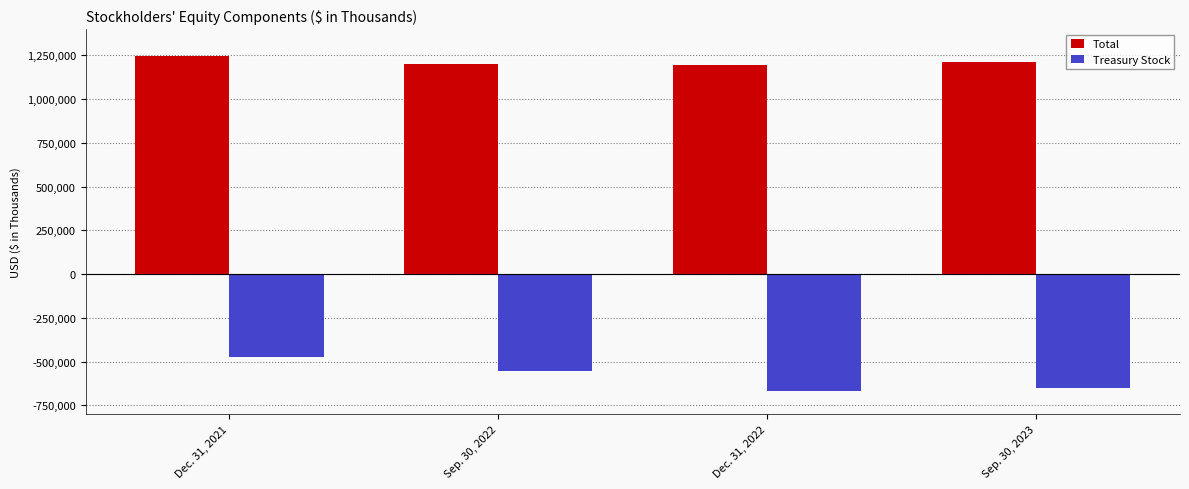

At which label does Total reach its peak?

Dec. 31, 2021